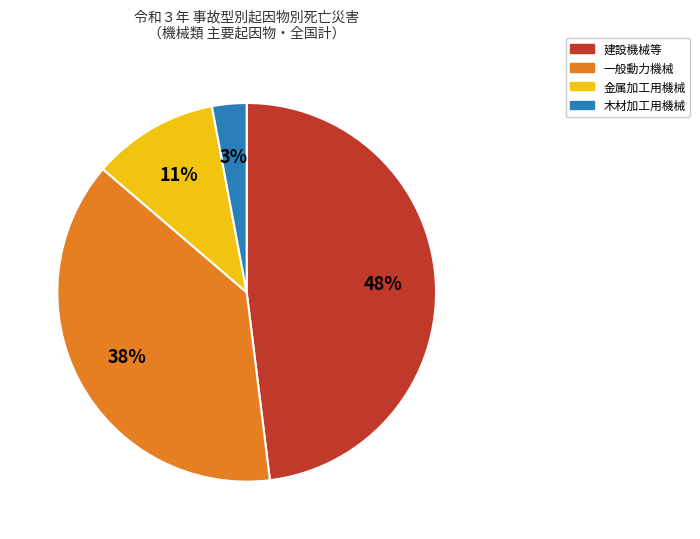

Is there a majority slice in this chart?

No